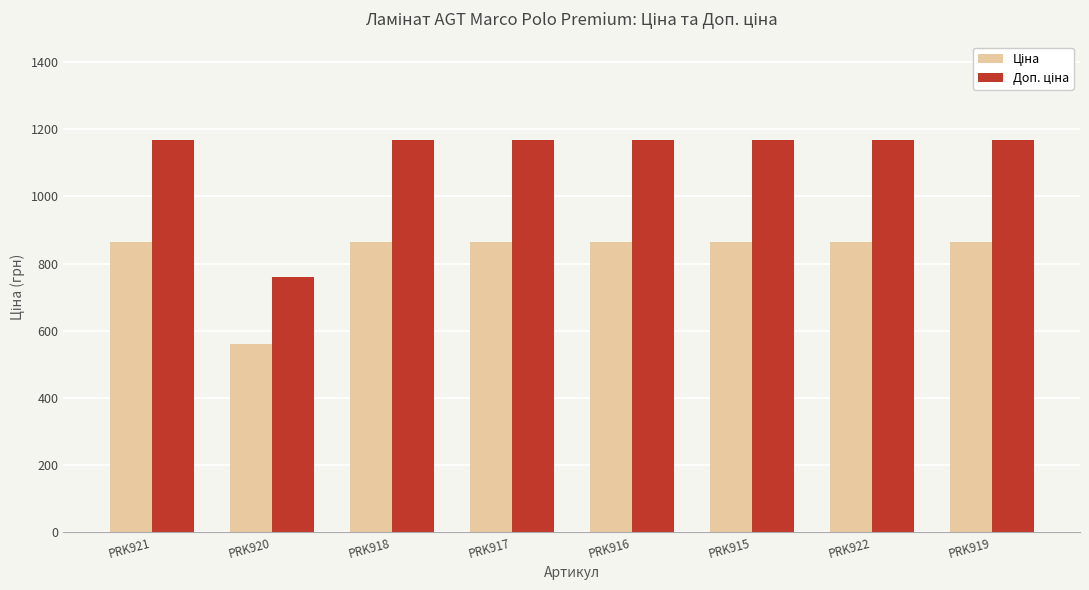

What is the maximum value shown in the chart?

1169.2